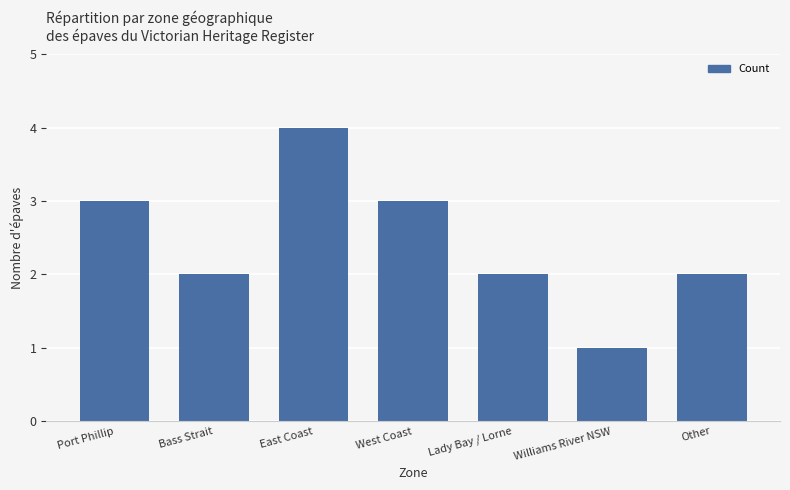

What is the ratio of the value at Williams River NSW to the value at Port Phillip?

0.3